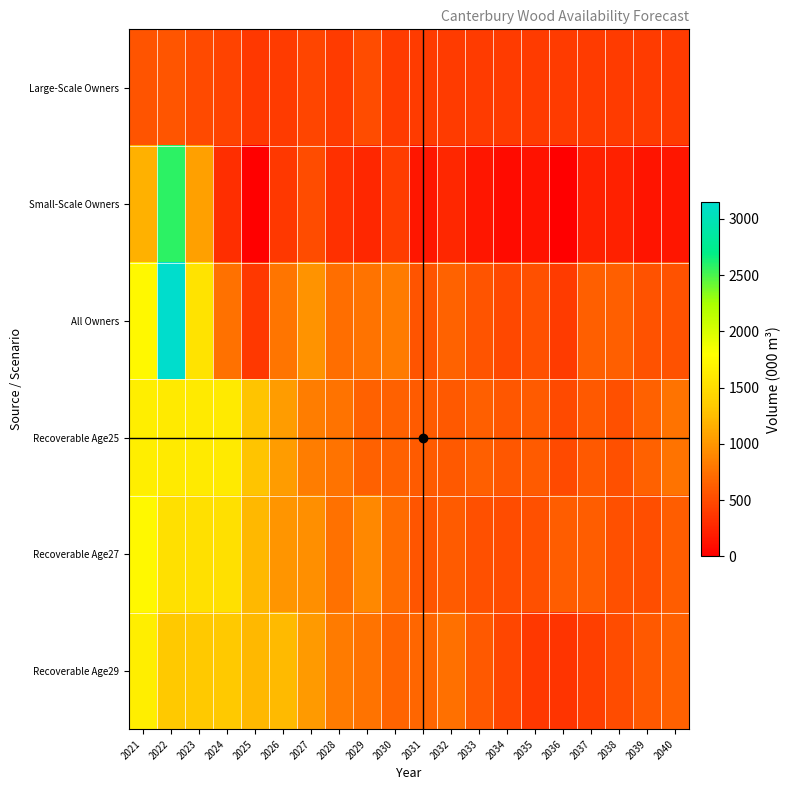

Rank the series at 2037 from highest to lowest value.

All Owners, Recoverable Age27, Recoverable Age25, Recoverable Age29, Large-Scale Owners, Small-Scale Owners